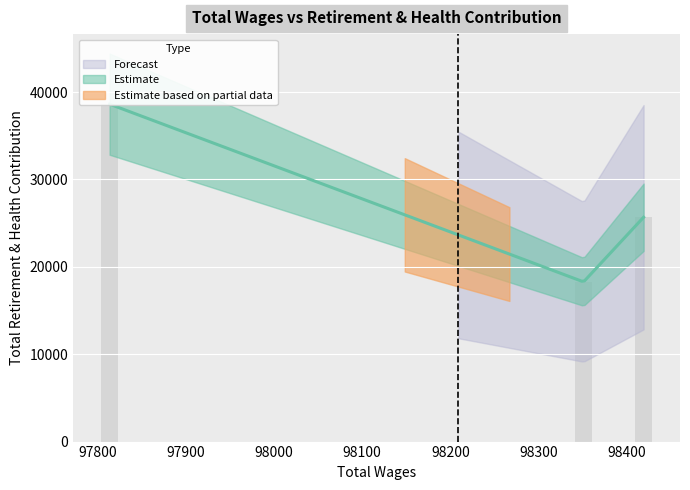

Which has a higher value, 98419.0 or 97814.0?

97814.0